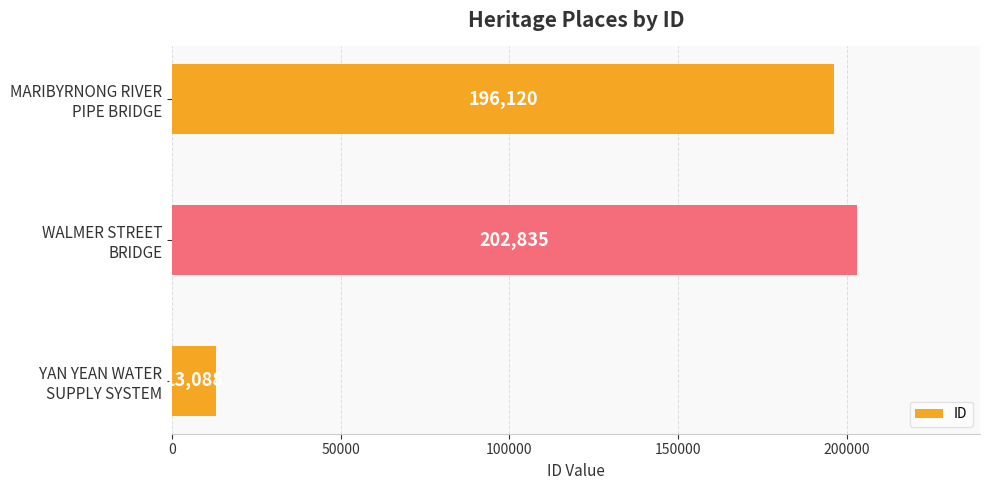

What is the average value?

137348